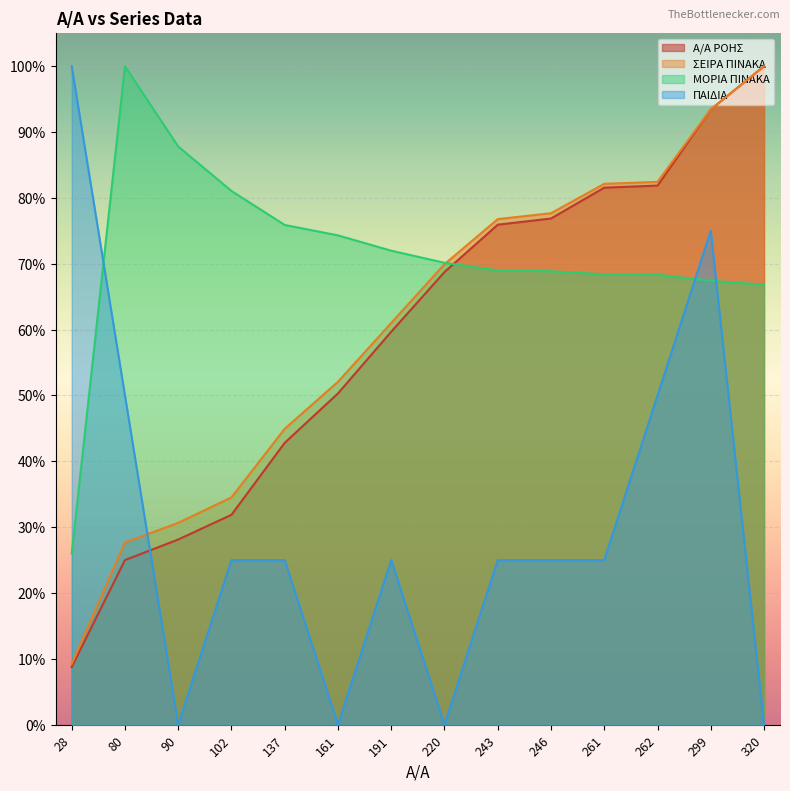

What is the value of the Α/Α ΡΟΗΣ point at the 2nd from the left?

0.2